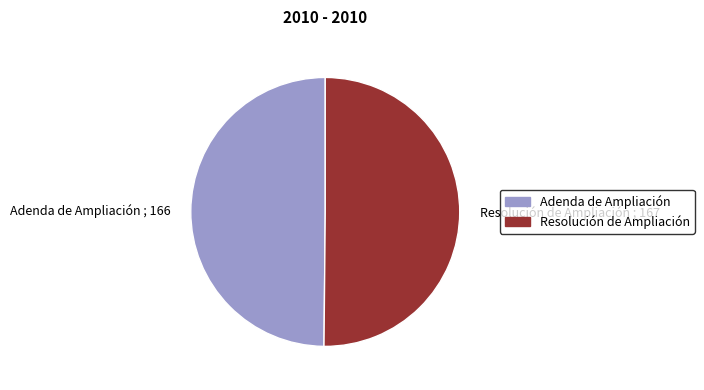

True or false: Adenda de Ampliación ; 166 accounts for 50% of the total.

True